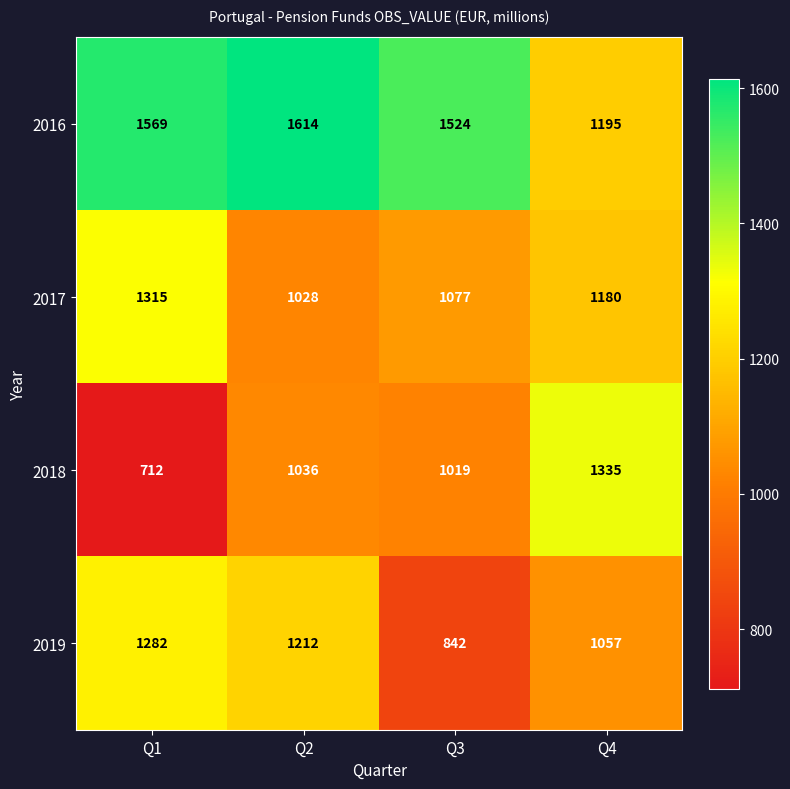

Where does the 2017 series first go above 1180?

Q1